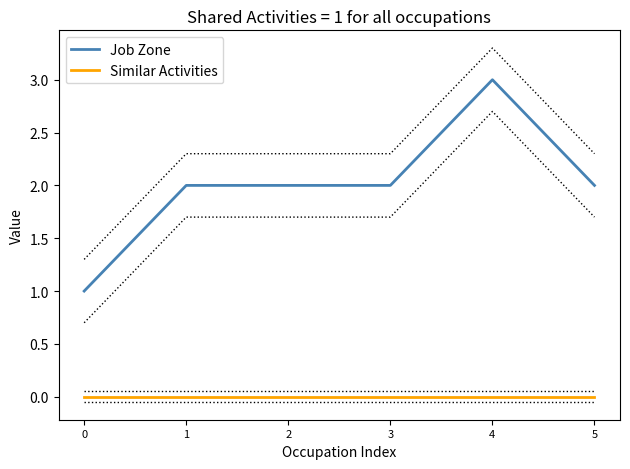

How many values in the Job Zone series are below 2?

1